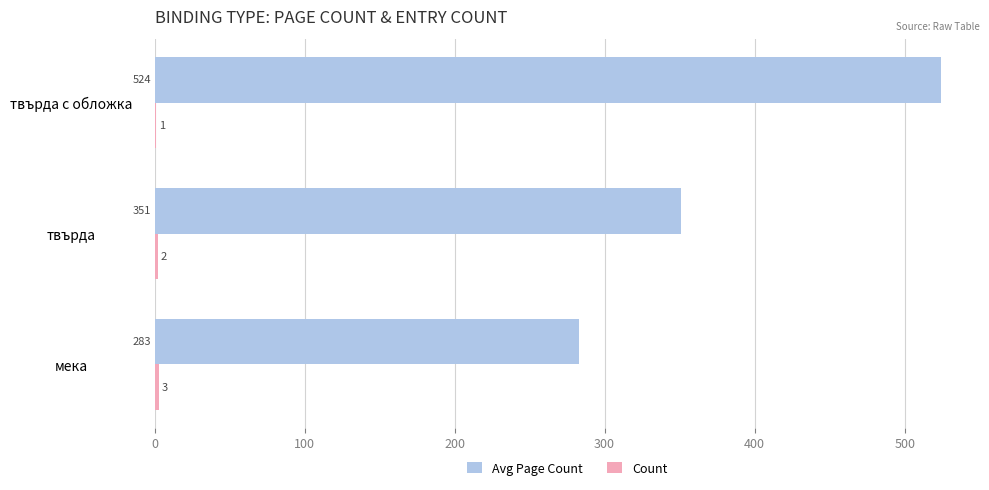

What is the maximum value shown in the chart?

524